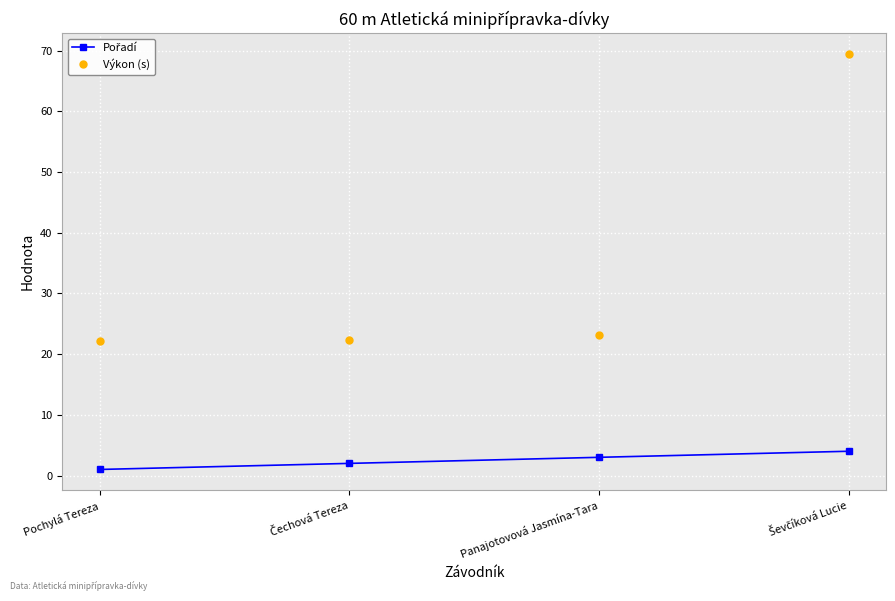

The Výkon (s) series shows 22.2 at Pochylá Tereza. True or false?

True